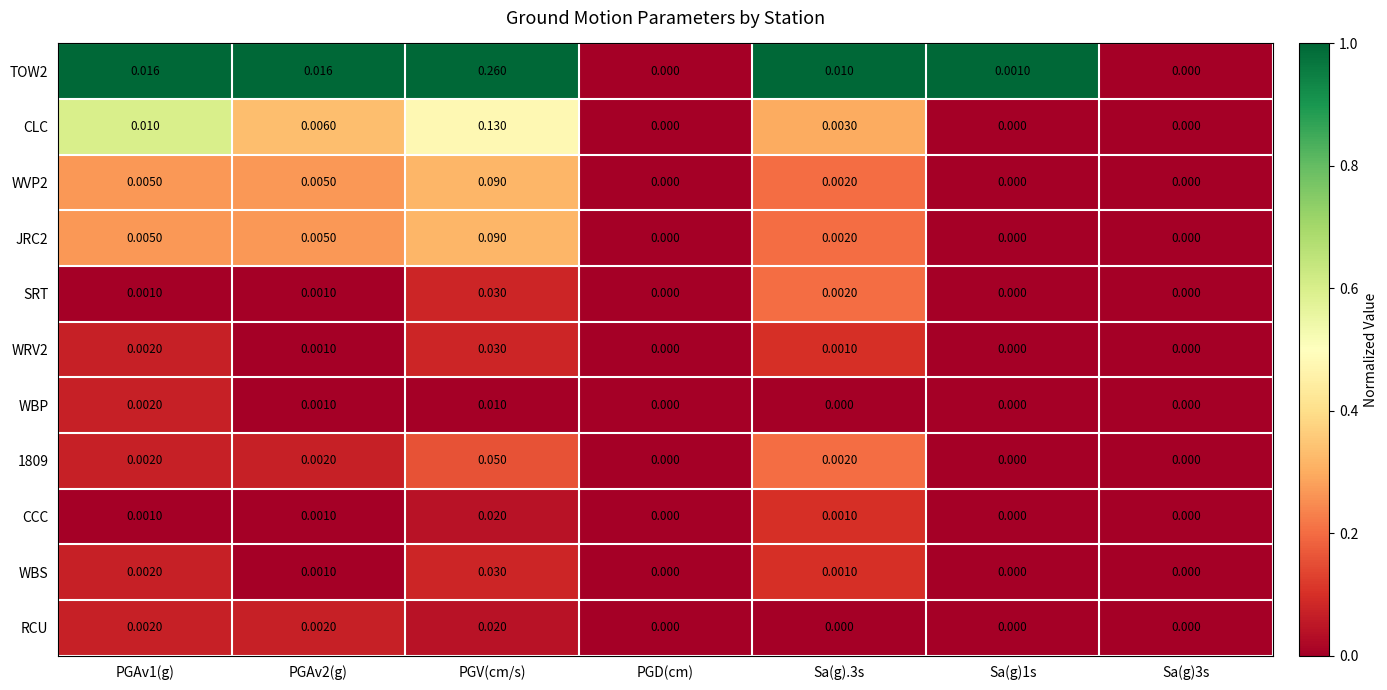

At which category is the sum across all series the highest?

PGV(cm/s)